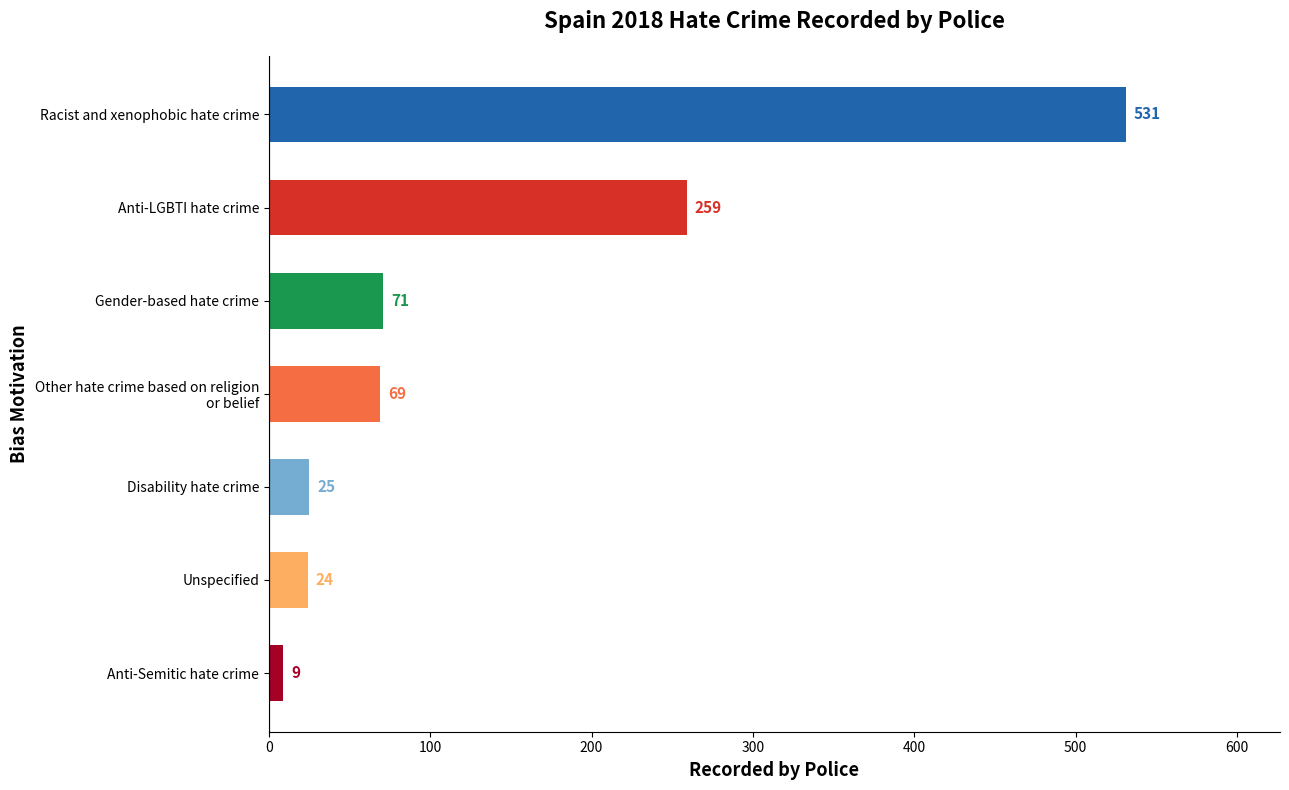

Are the bars horizontal?

Yes